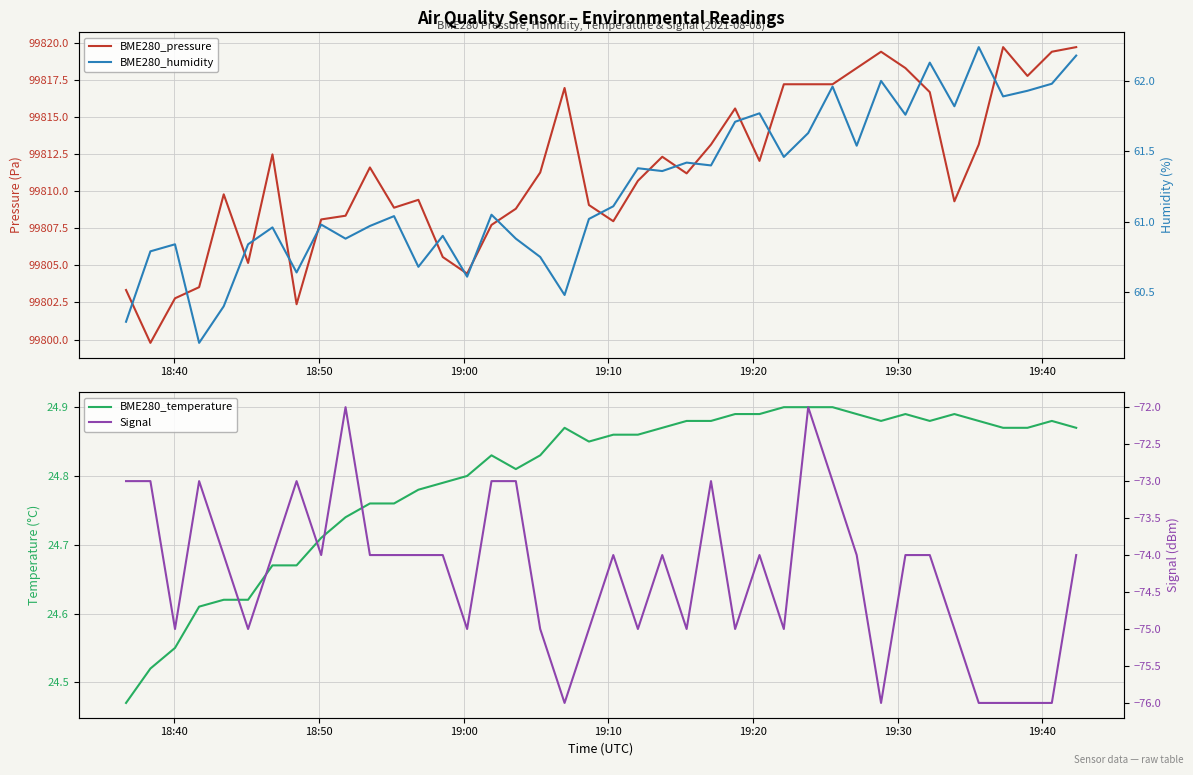

At which label is Signal closest to -74?

19:20